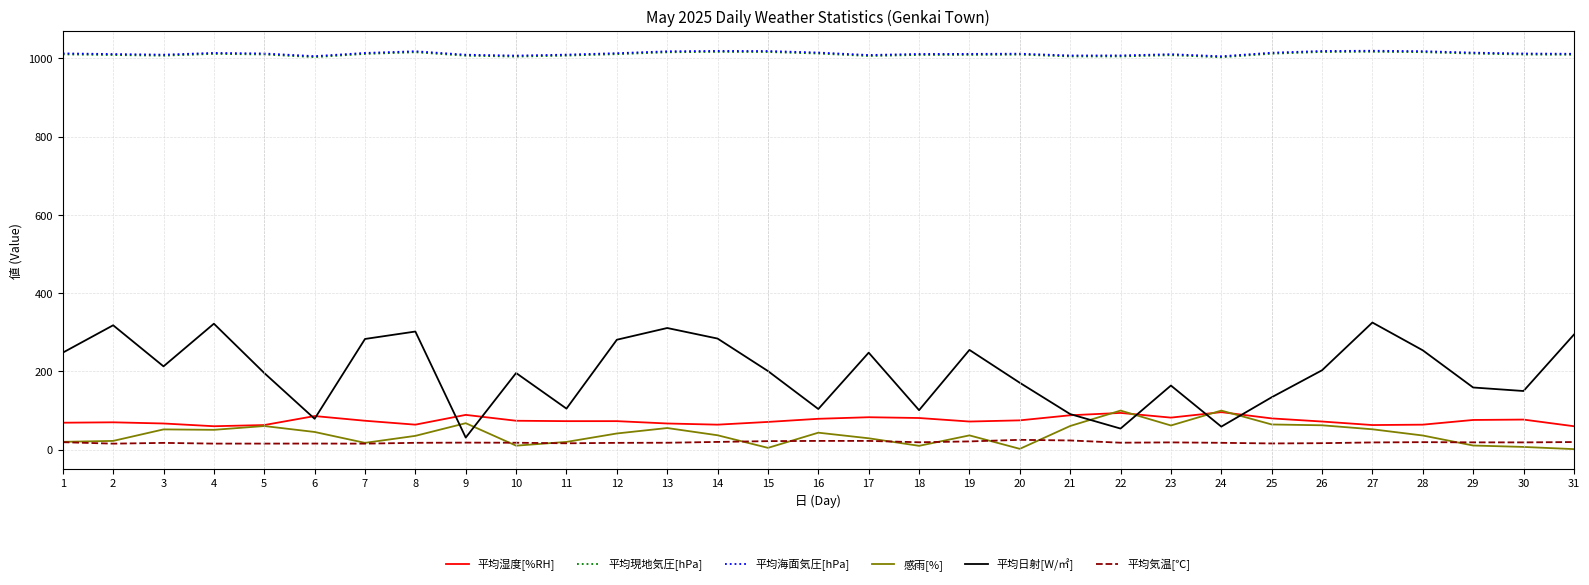

What is the sum of the 平均現地気圧[hPa] values at 18 and 5?

2018.8